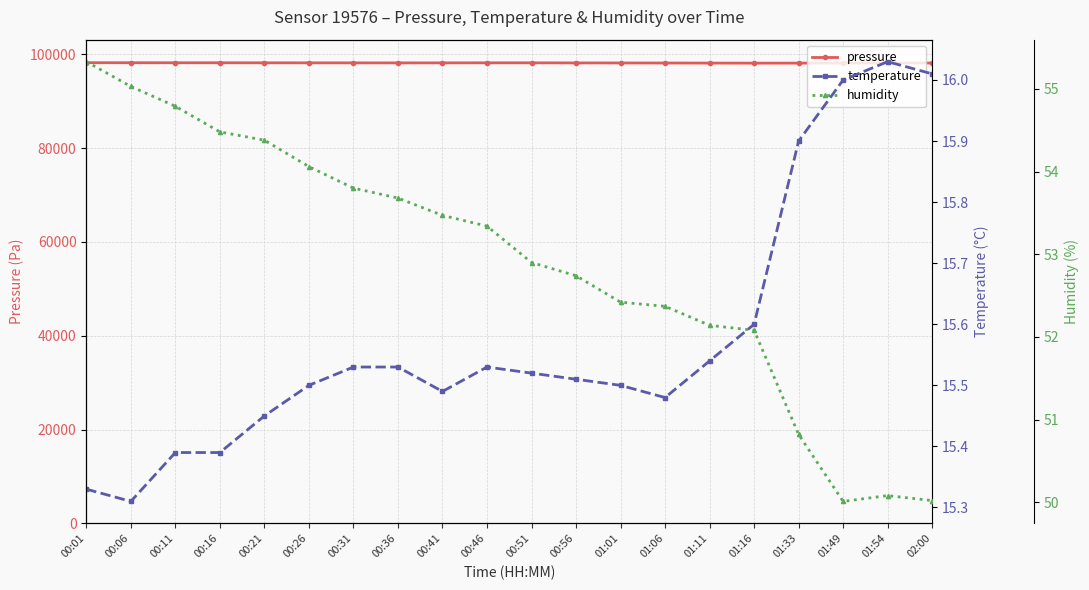

What is the sum of the temperature values at 00:06 and 00:56?

30.8